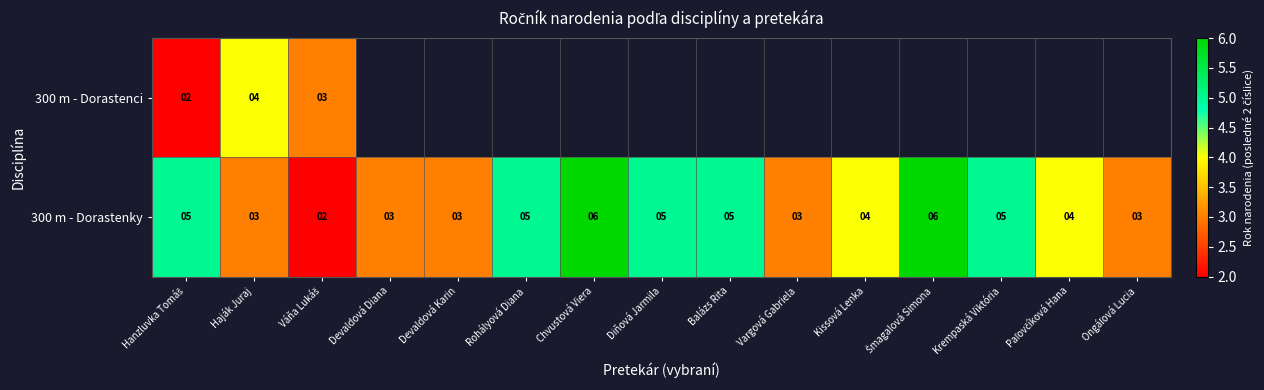

What is the maximum value shown in the chart?

6.0